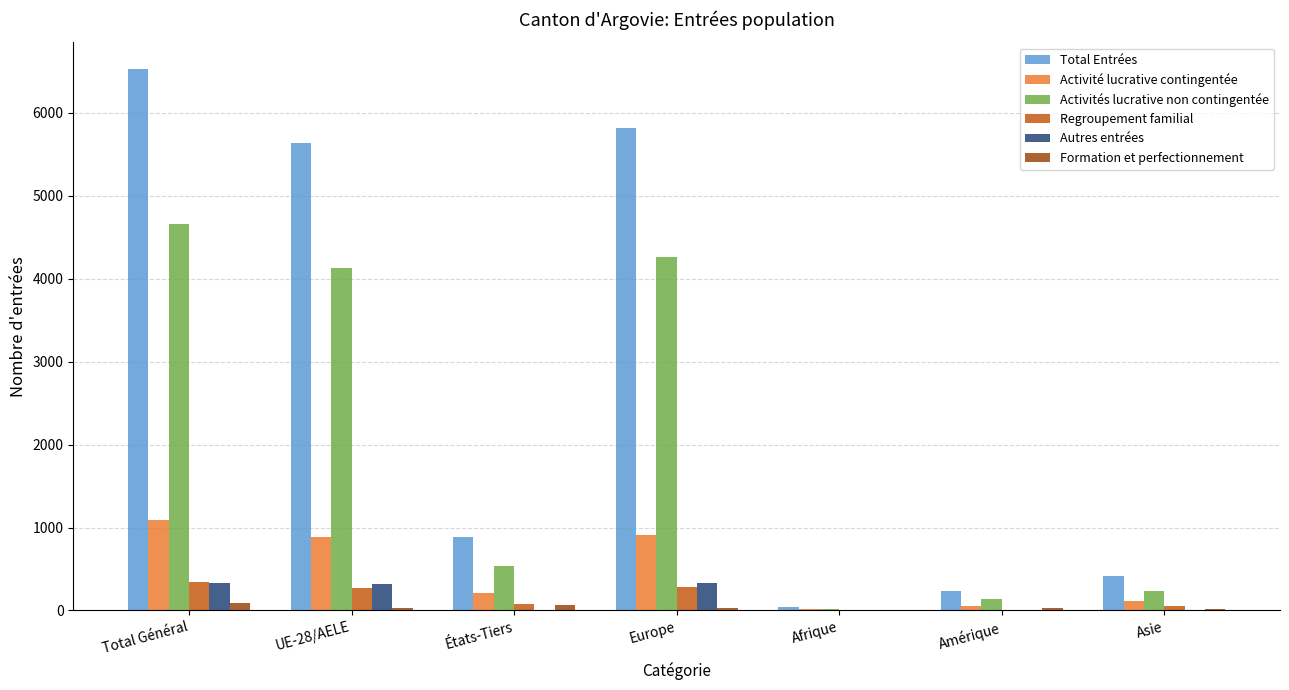

What is the sum of all Formation et perfectionnement values?

254